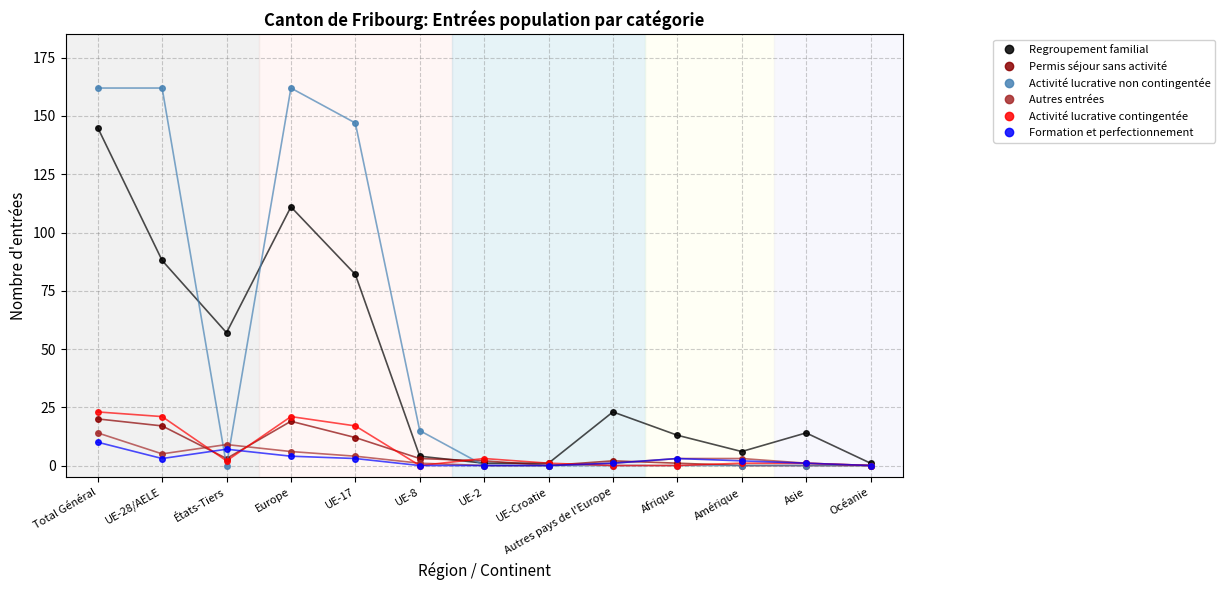

What is the label of the 8th point from the left?

UE-Croatie